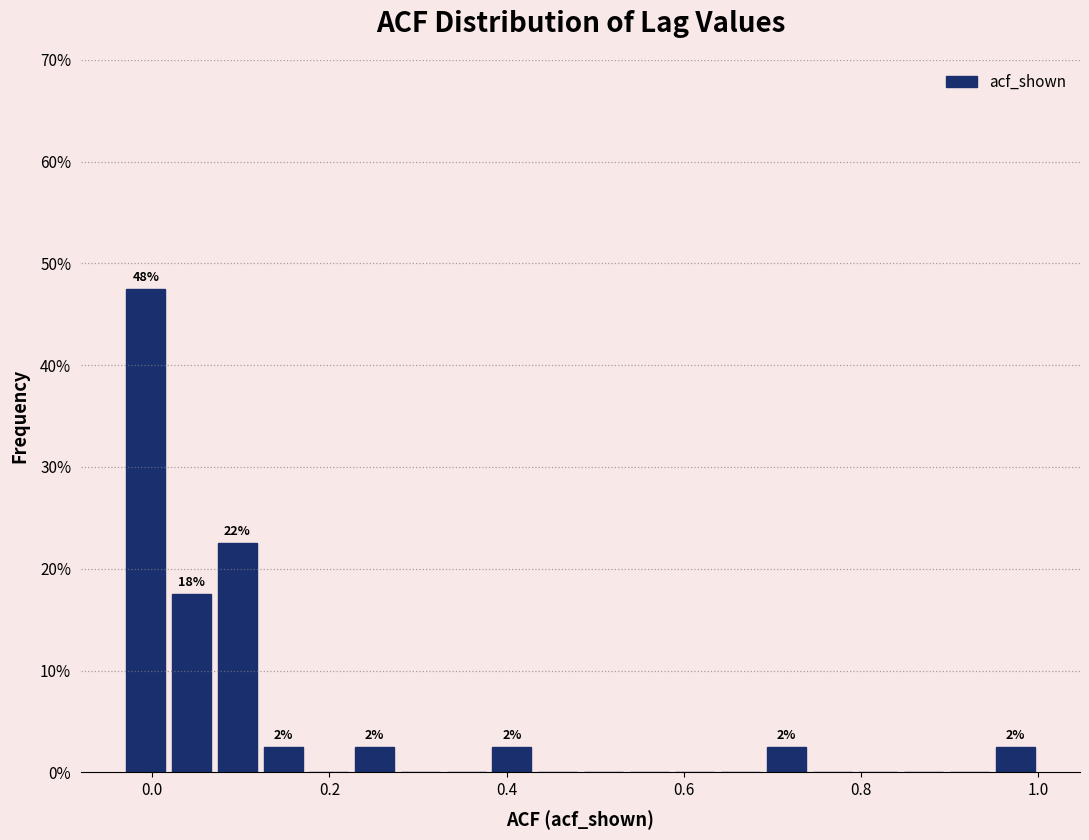

Around what value on the x-axis is the tallest bar? Give the approximate position of its centre, as read against the axis.

0.00